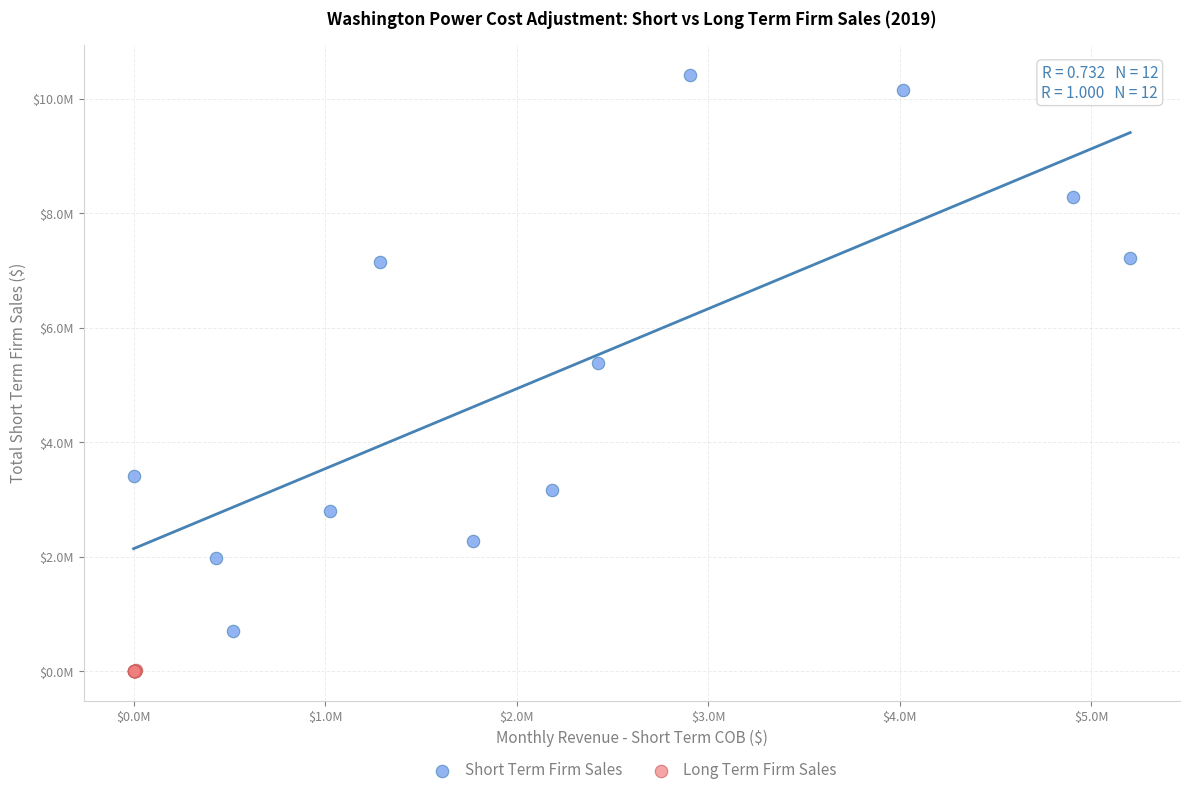

What are all the series names shown in the legend?

Short Term Firm Sales, Long Term Firm Sales